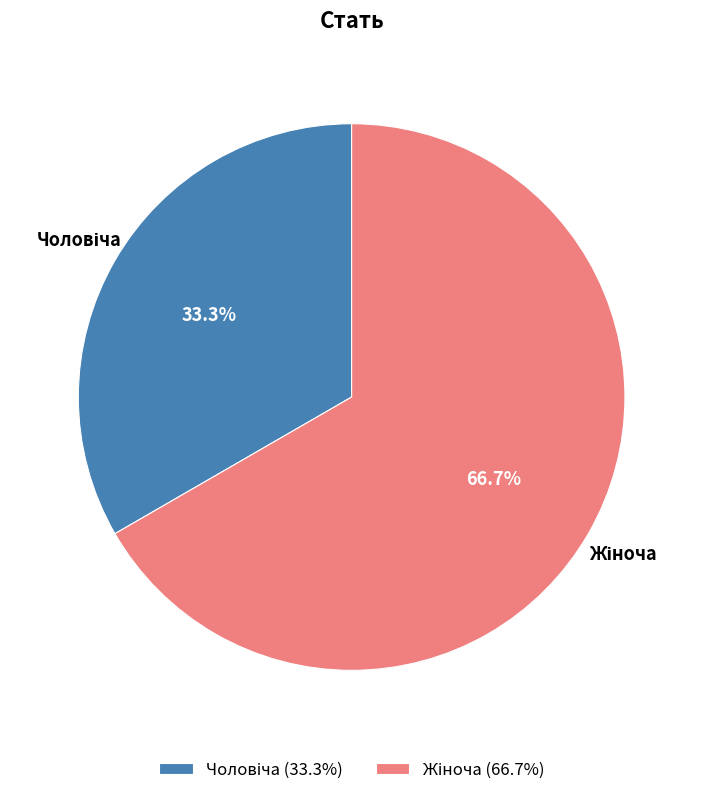

Does any single category account for the majority?

Yes